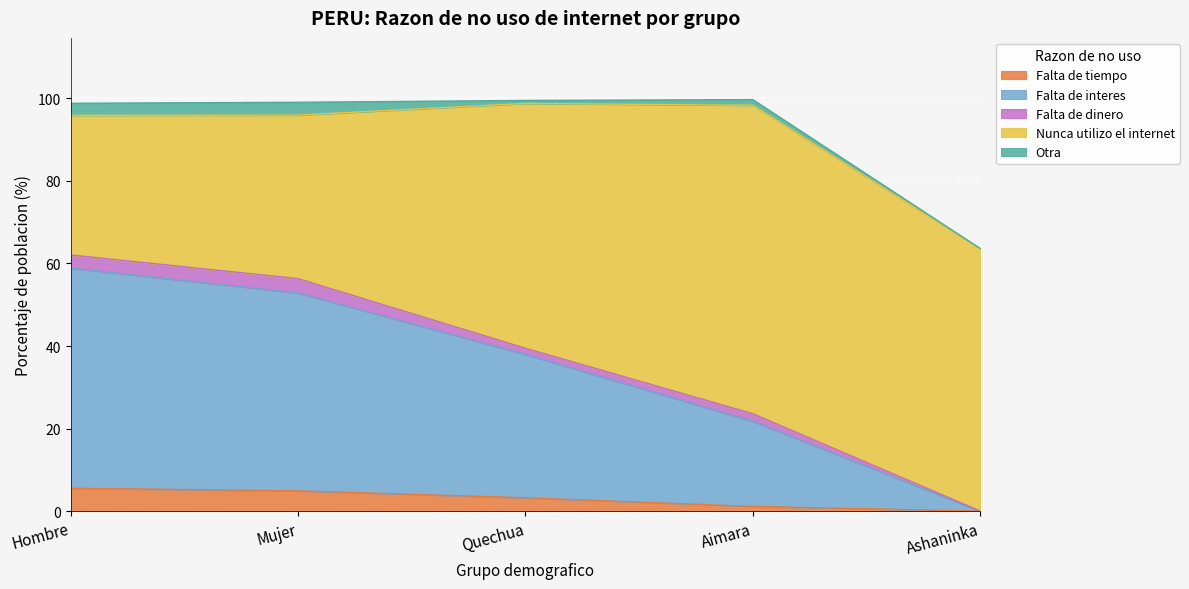

At which category is the sum across all series the highest?

Aimara